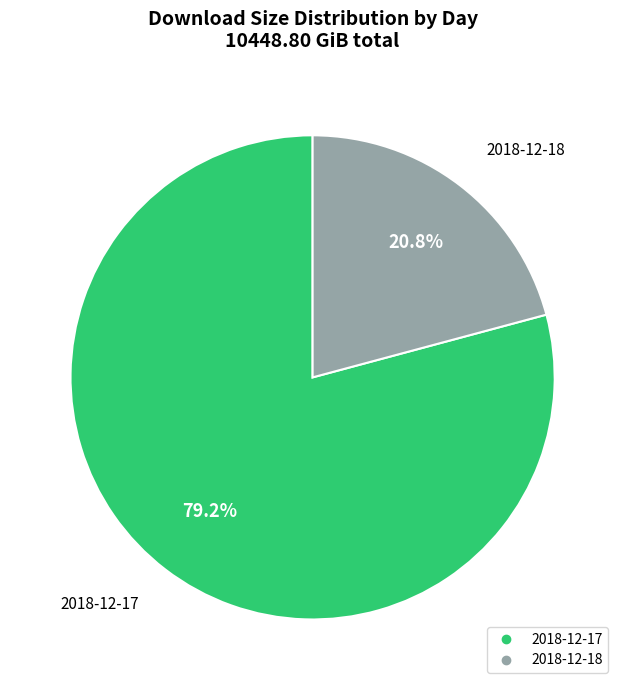

Rank the categories by value from highest to lowest.

2018-12-17, 2018-12-18